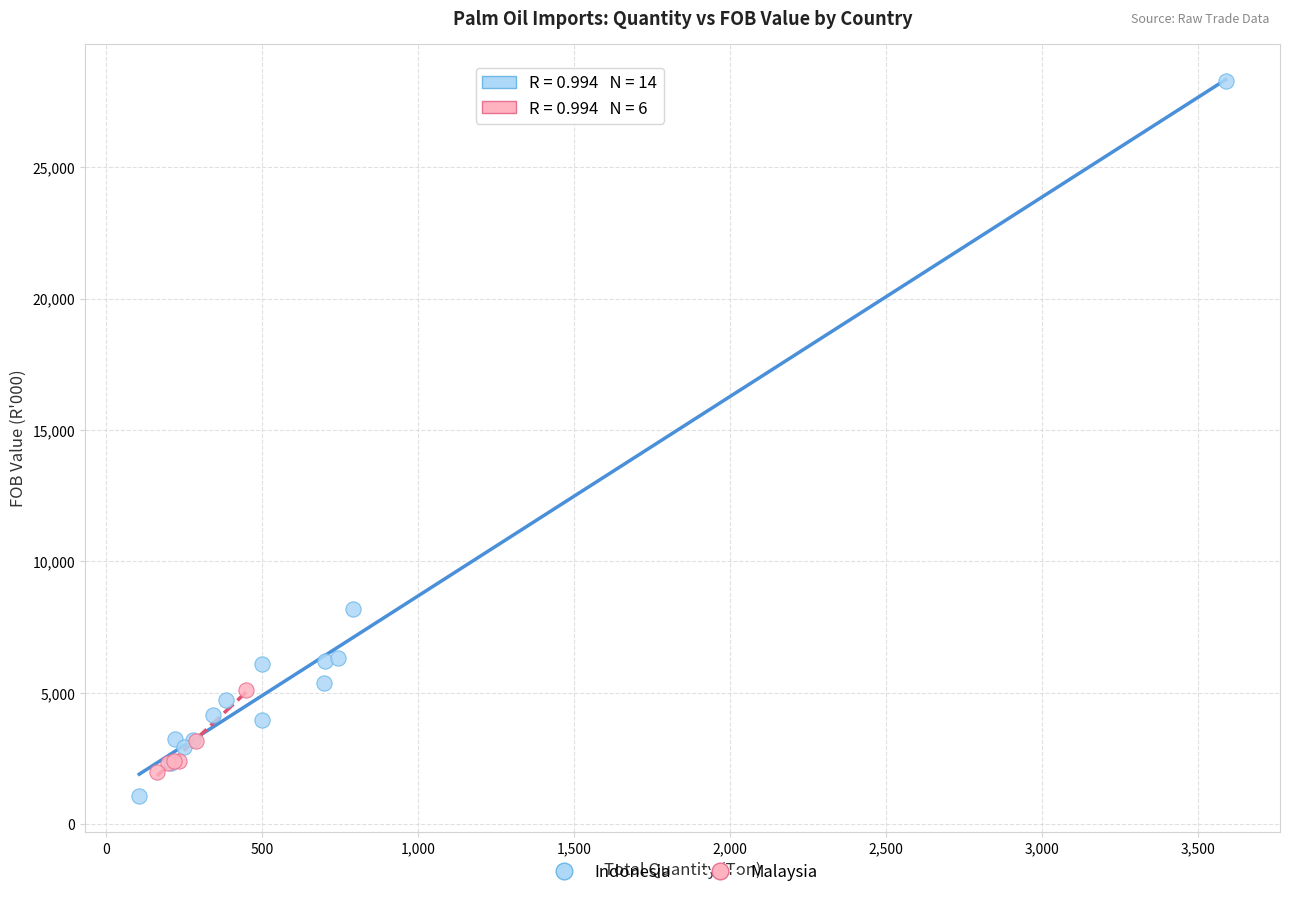

Which series has the widest spread of Y values?

Indonesia